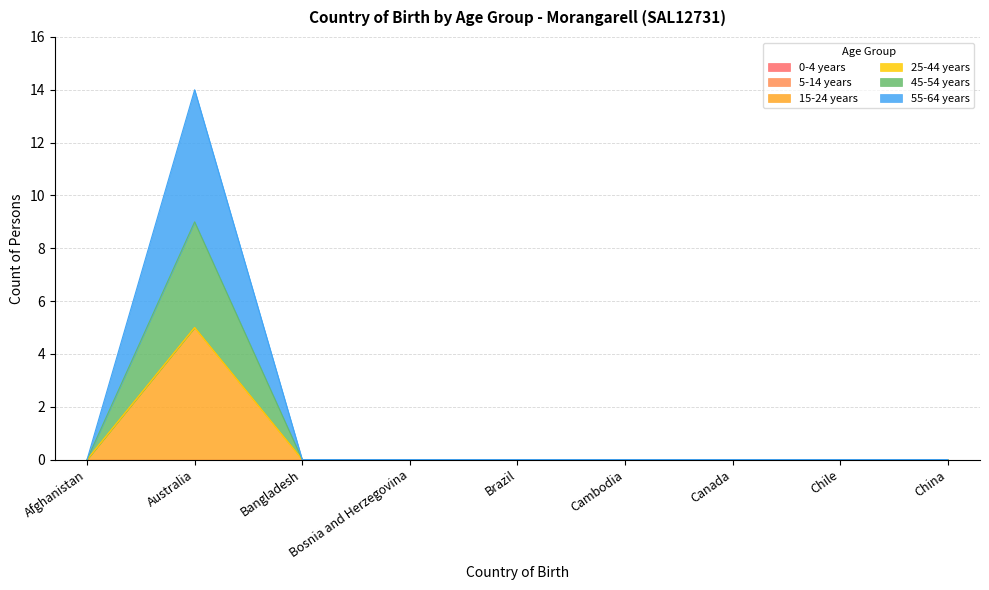

Which series has the largest total across all categories?

55-64 years